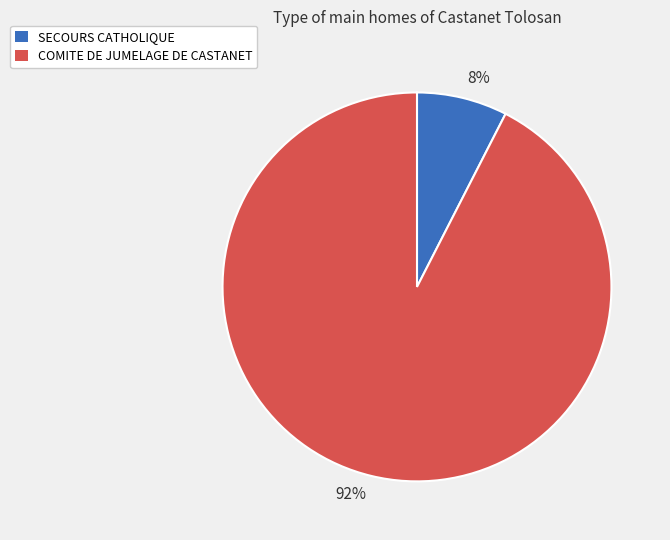

How many slices are in this pie chart?

2